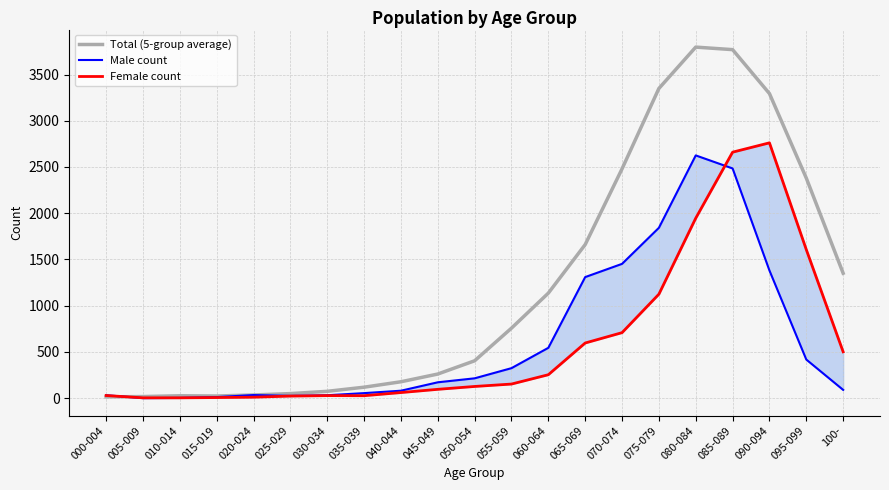

Which series has the widest spread of values?

Total (5-group average)